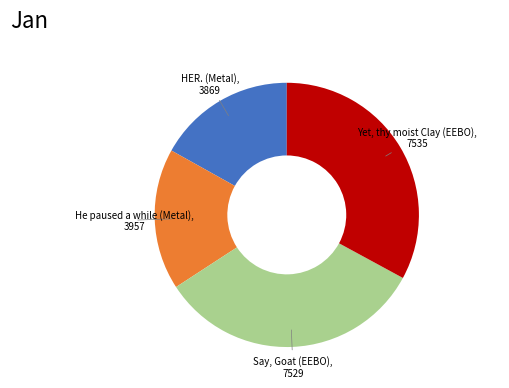

Is there any slice that represents more than half of the pie?

No